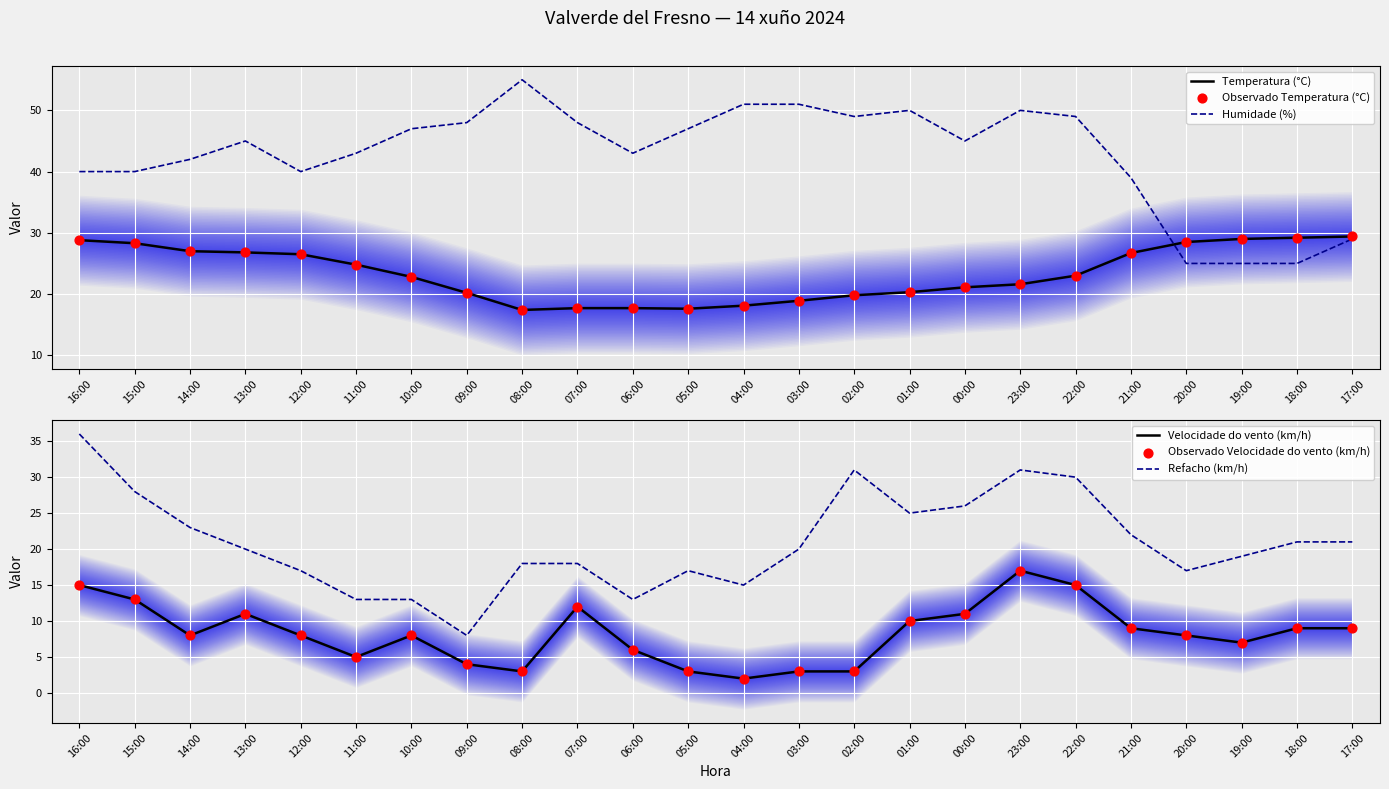

Which series has the largest total across all categories?

Humidade (%)